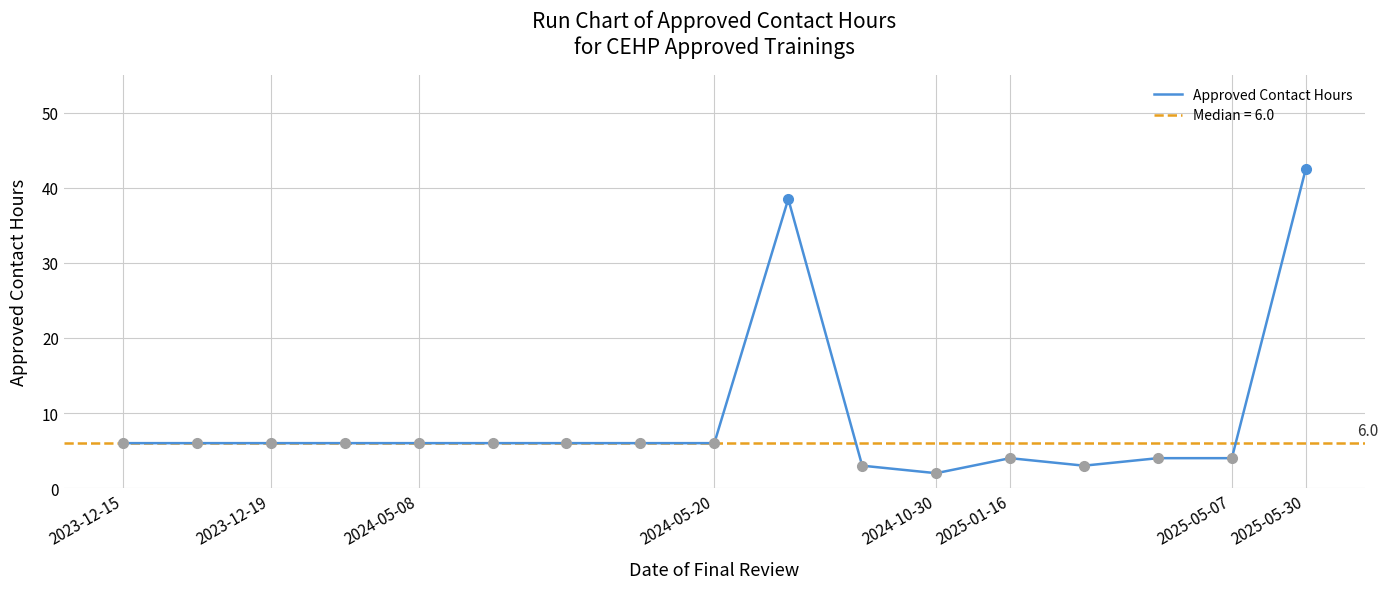

Reading left to right, what are all the values shown in this chart?

6.0	6.0	6.0	6.0	6.0	6.0	6.0	6.0	6.0	38.5	3.0	2.0	4.0	3.0	4.0	4.0	42.5